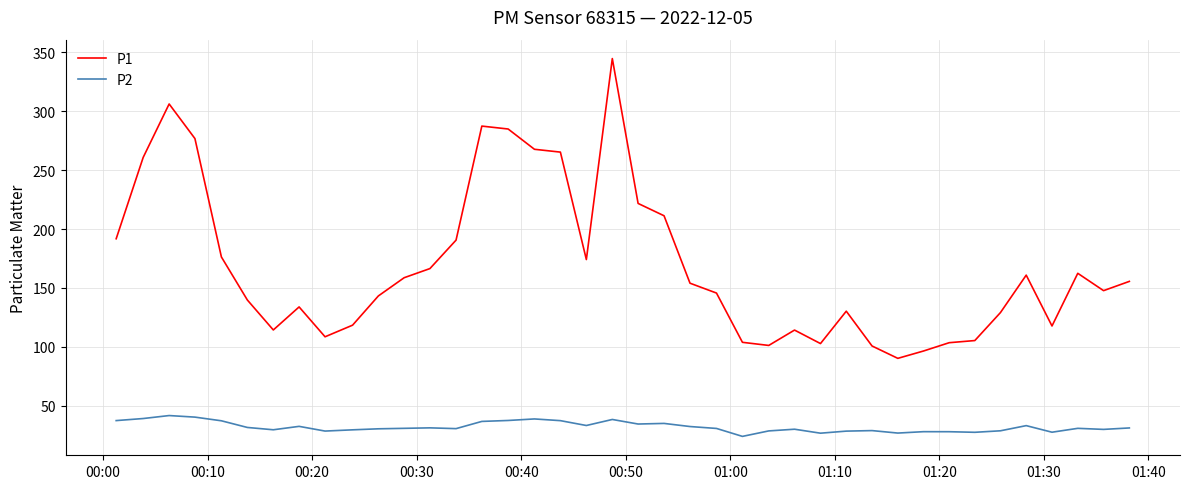

What is the maximum value shown in the chart?

344.8